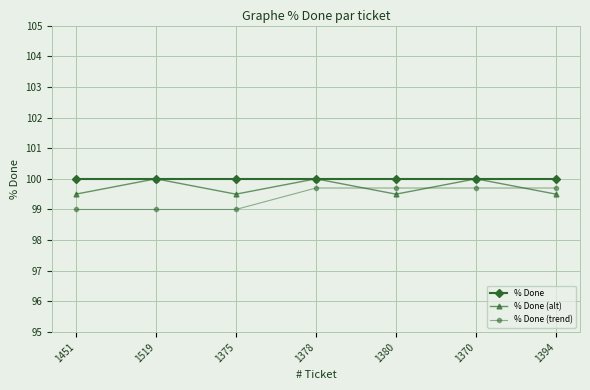

How many lines are shown in the chart?

3